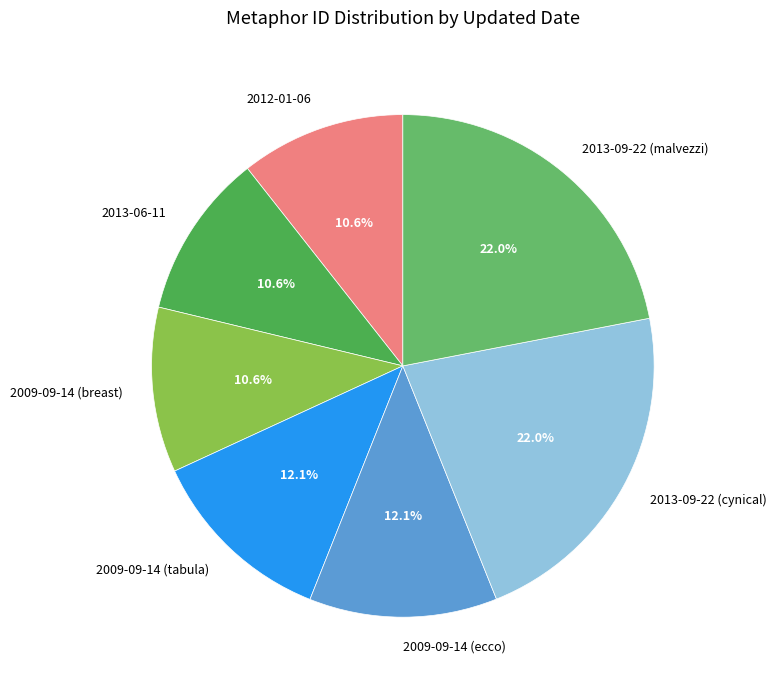

Count the number of slices in the pie.

7